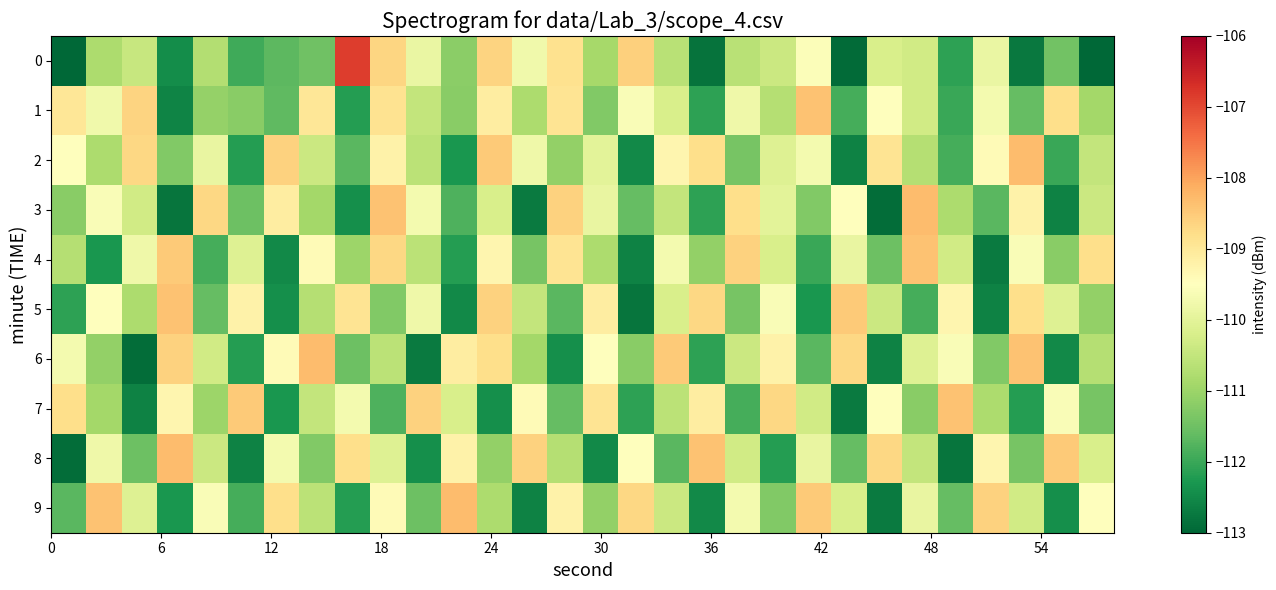

How many distinct data groups are displayed?

10